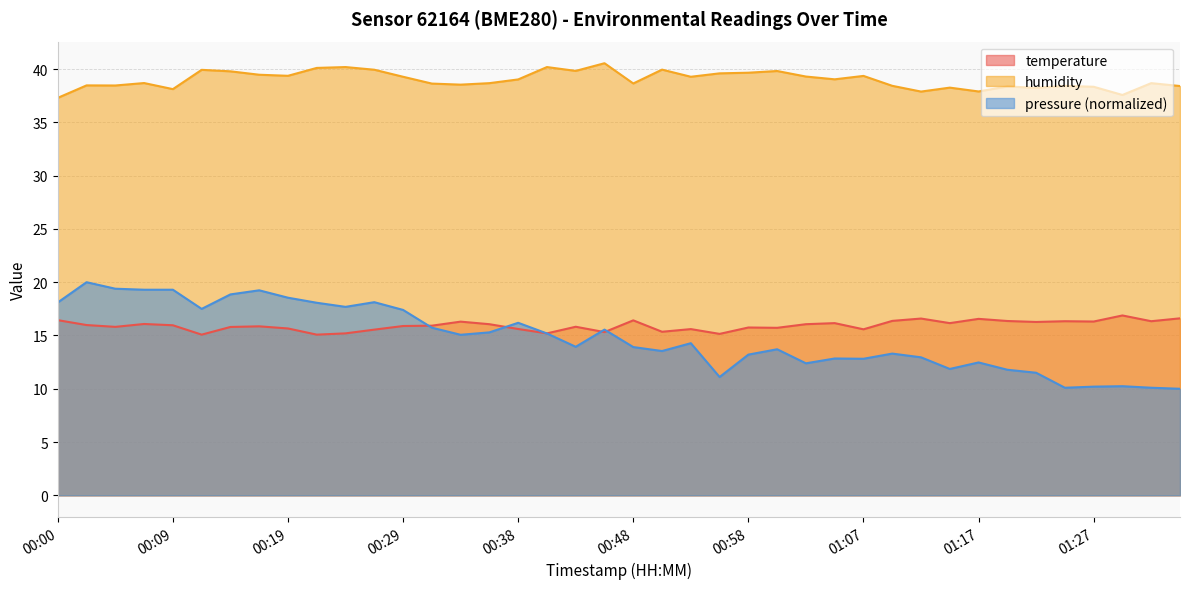

What is the value of the humidity point at the 32nd from the left?

38.3